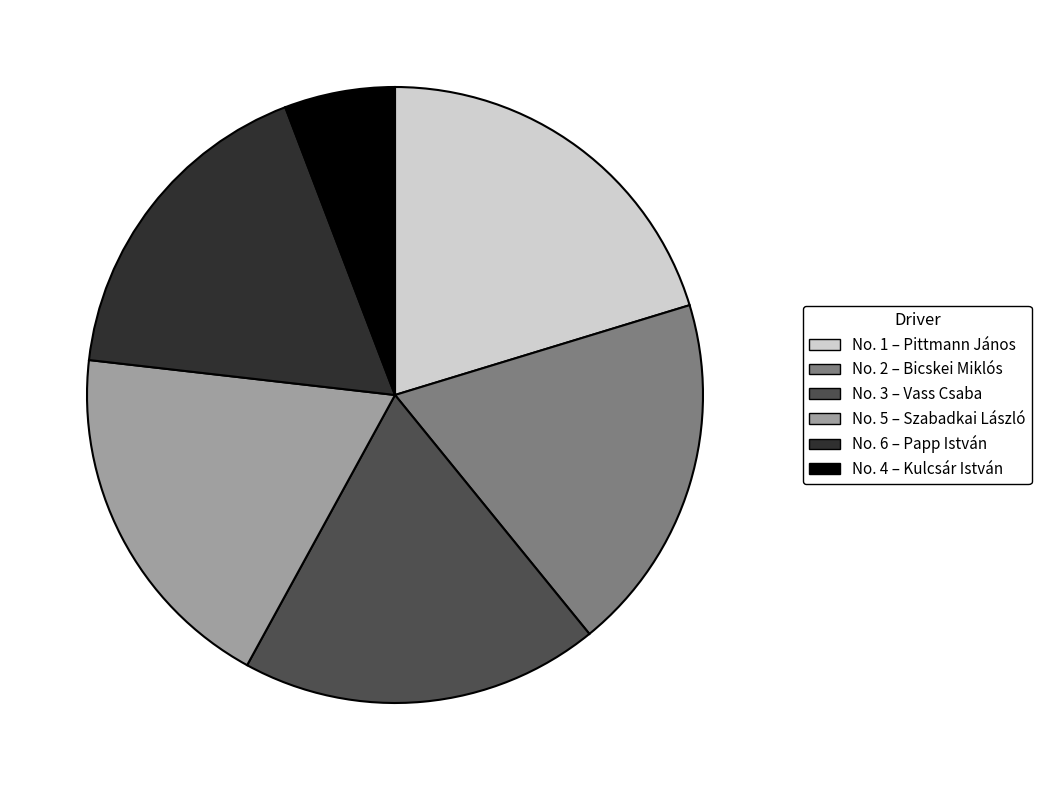

Is there any slice that represents more than half of the pie?

No